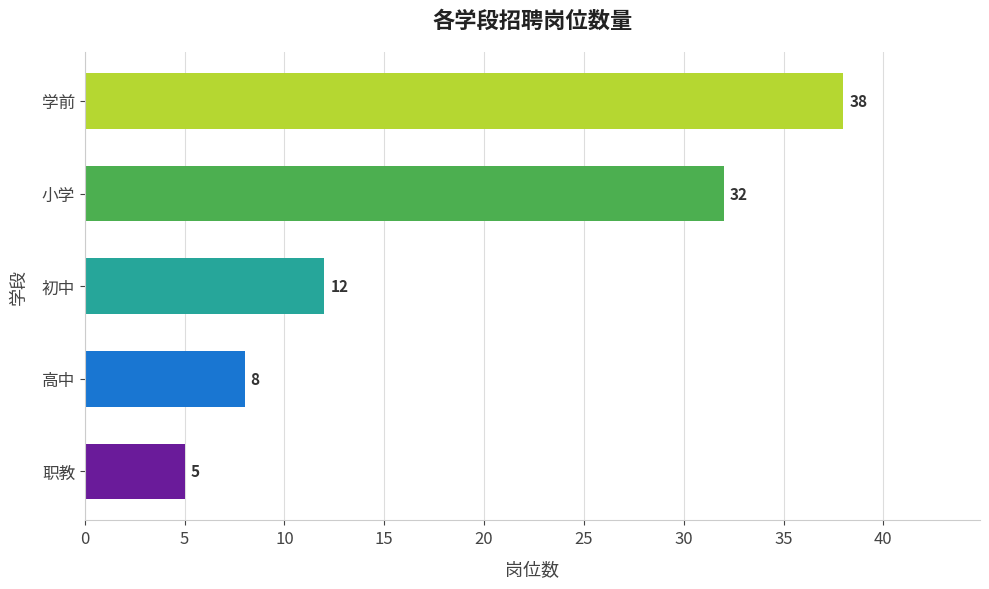

How many bars are there in total?

5